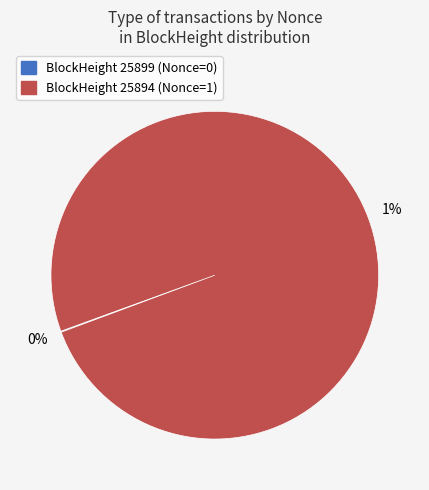

Count the number of slices in the pie.

2